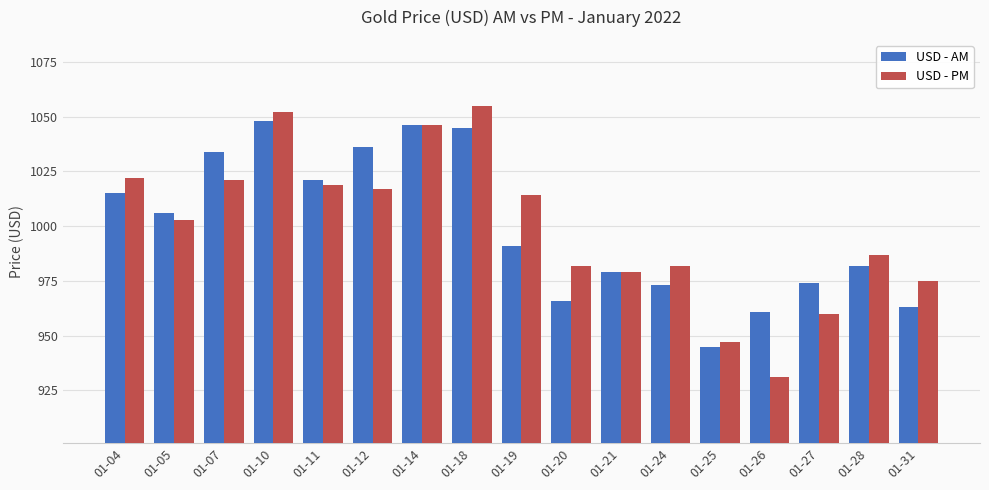

What is the value of the USD - AM bar at the 3rd from the left?

1034